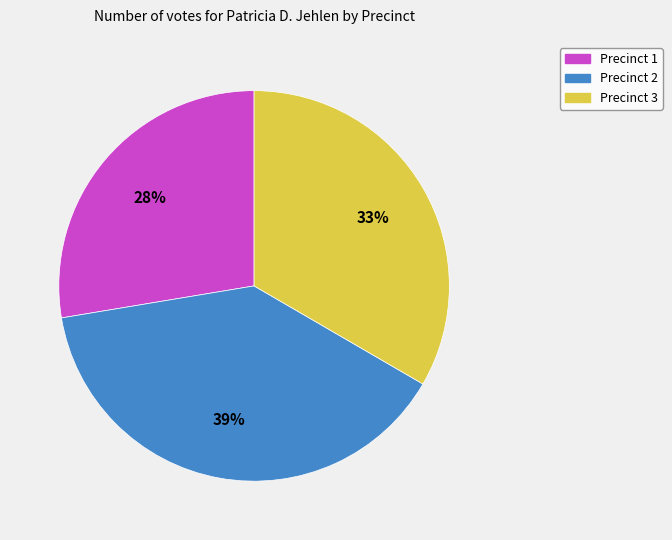

Is there a majority slice in this chart?

No